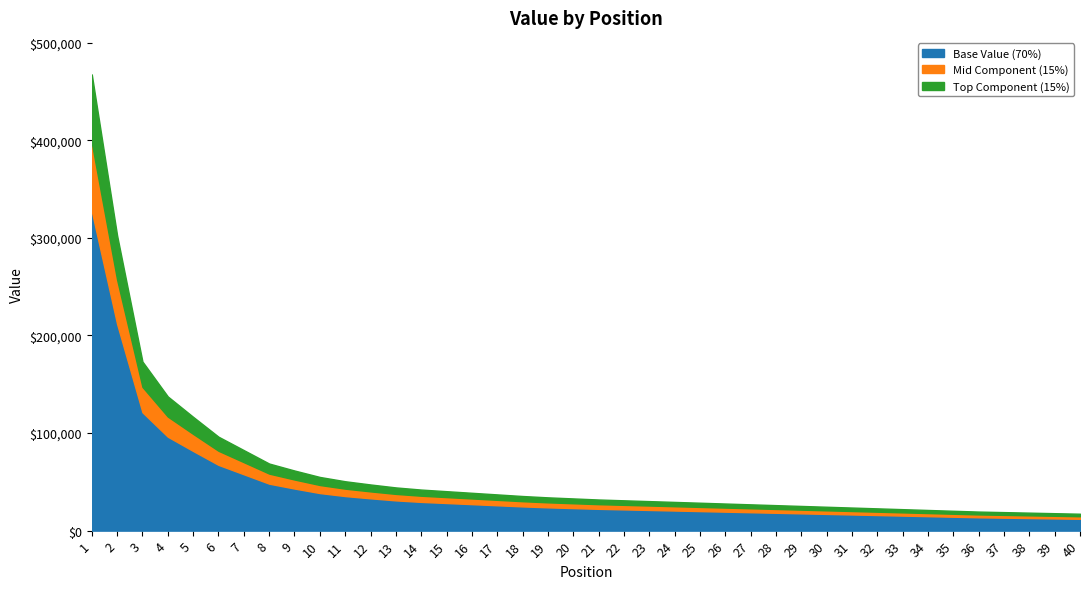

True or false: there are more than 1 points higher than both neighbors.

False